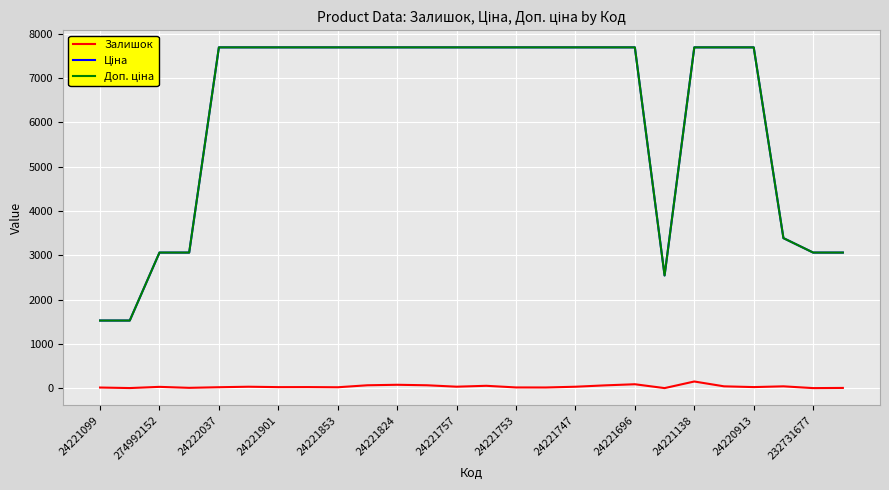

What is the maximum value shown in the chart?

7688.0